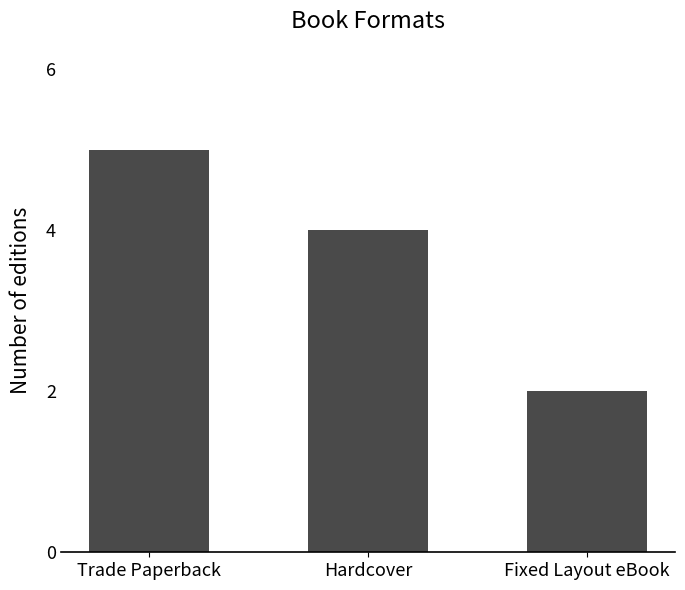

Rank the categories by value from highest to lowest.

Trade Paperback, Hardcover, Fixed Layout eBook